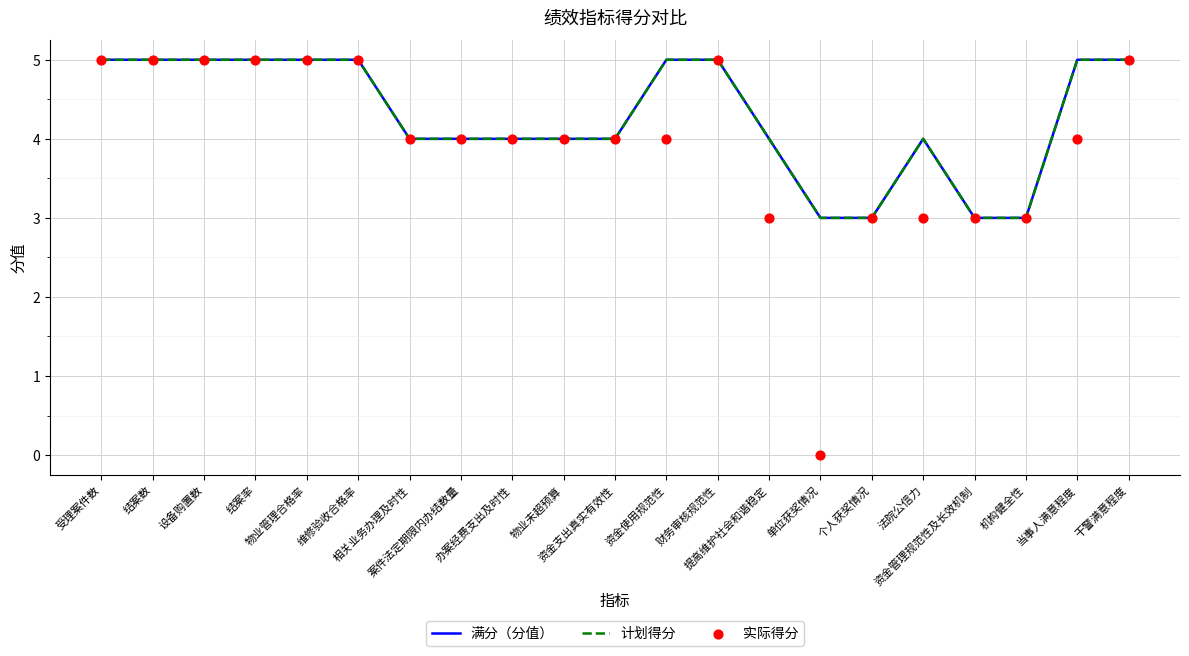

Is the value of 实际得分 at 干警满意程度 greater than the value of 满分（分值） at 办案经费支出及时性?

Yes